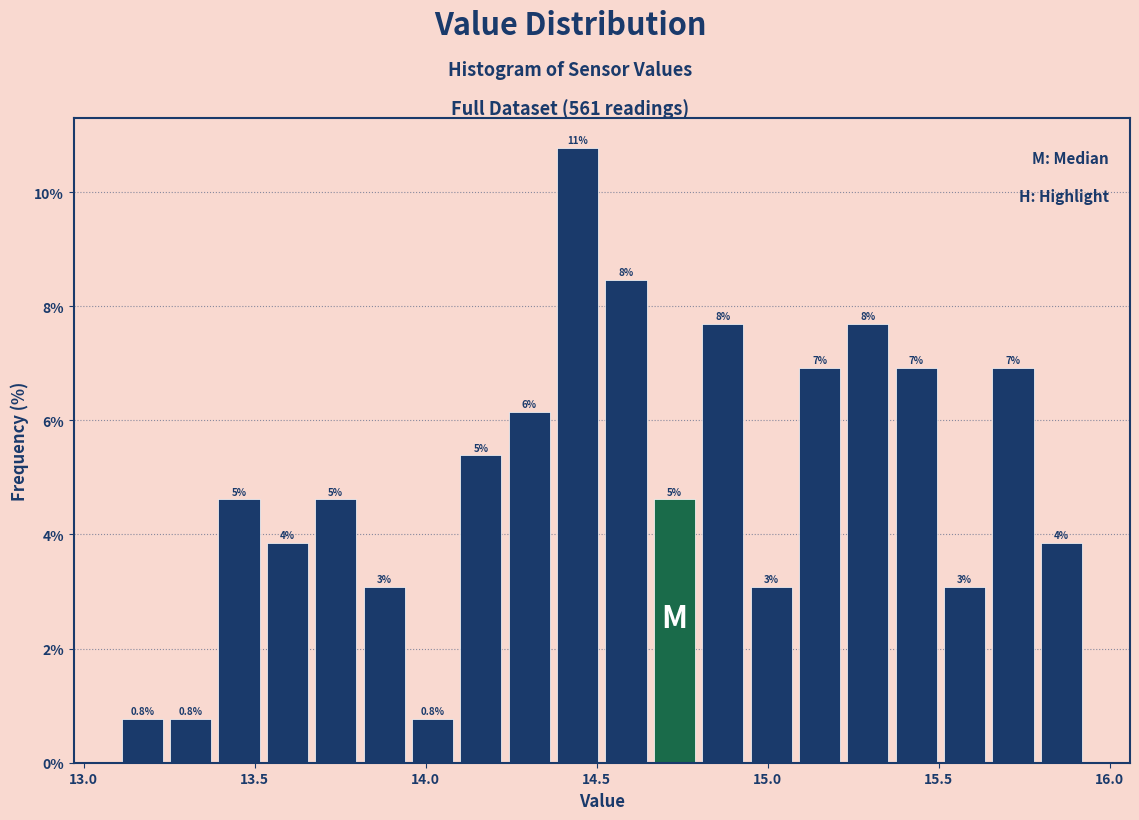

Read against the x-axis, roughly where is the centre of the tallest bar?

14.45